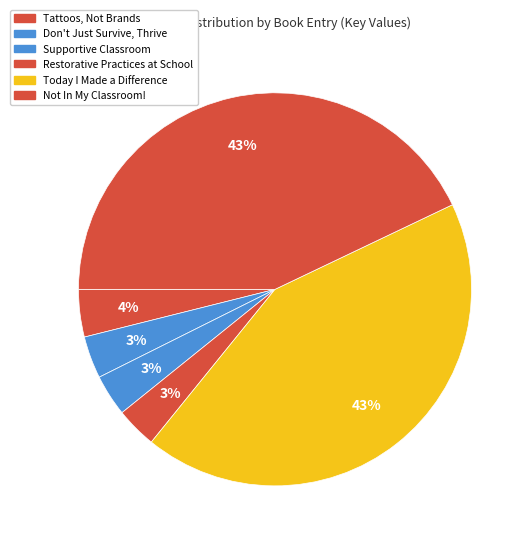

Which category has the smallest portion of the pie?

Restorative Practices at School